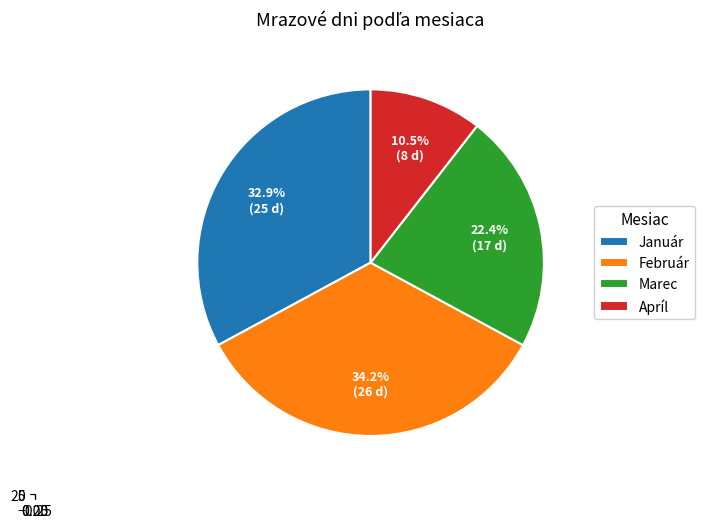

How many segments does this pie chart have?

4